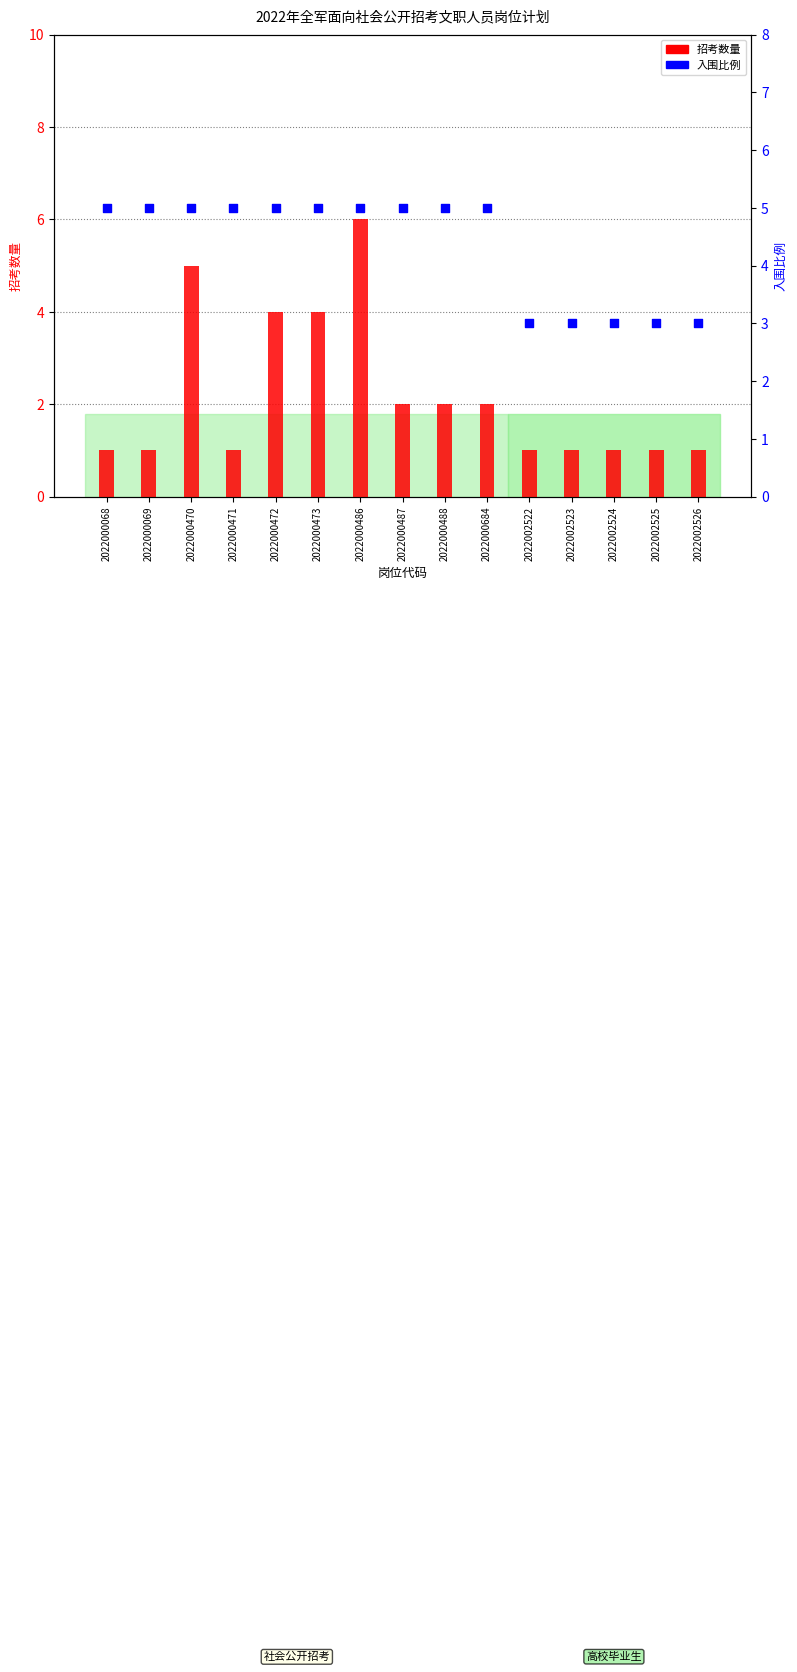

Which series has the largest total across all categories?

入围比例